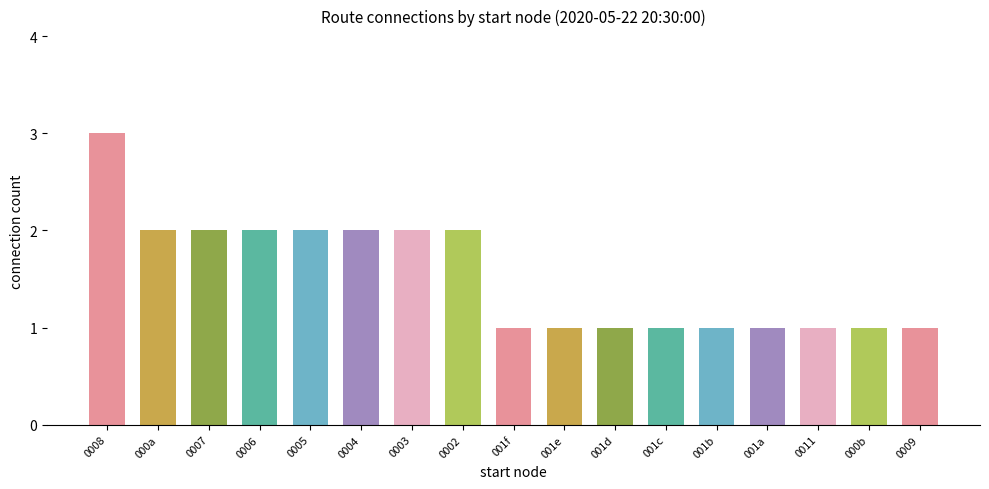

Which category has the highest value across all series?

0008